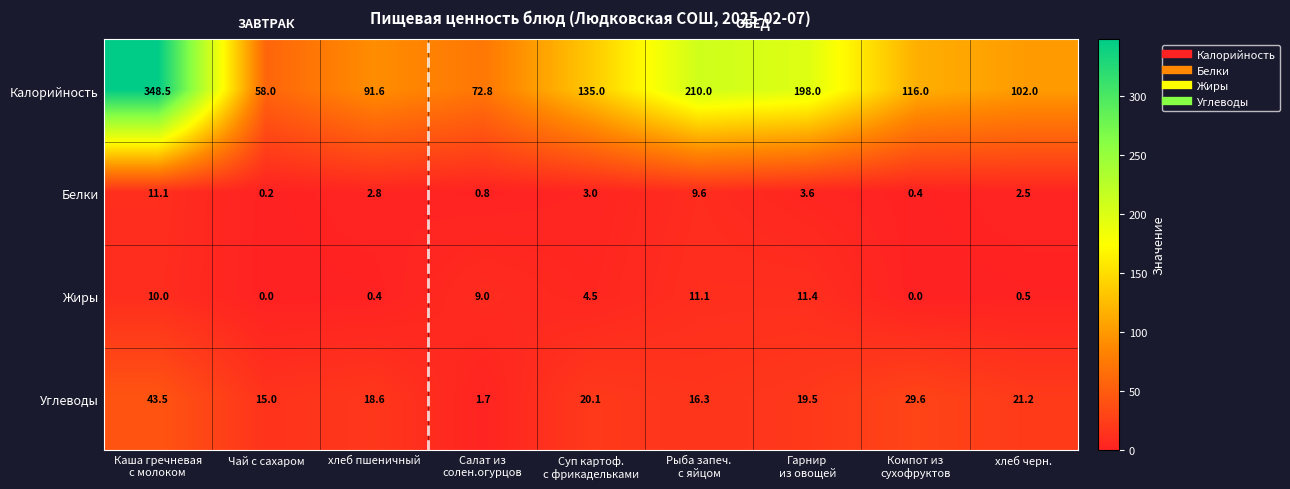

How many categories are shown in the chart?

9